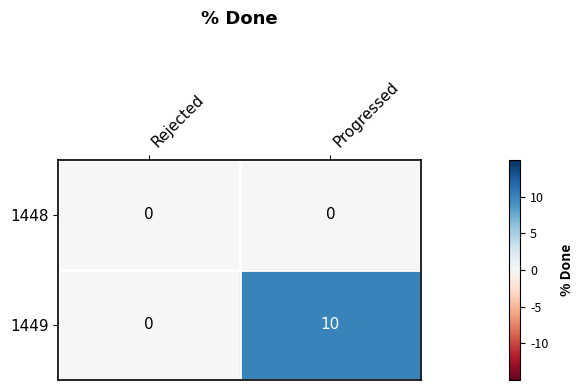

What is the maximum value shown in the chart?

10